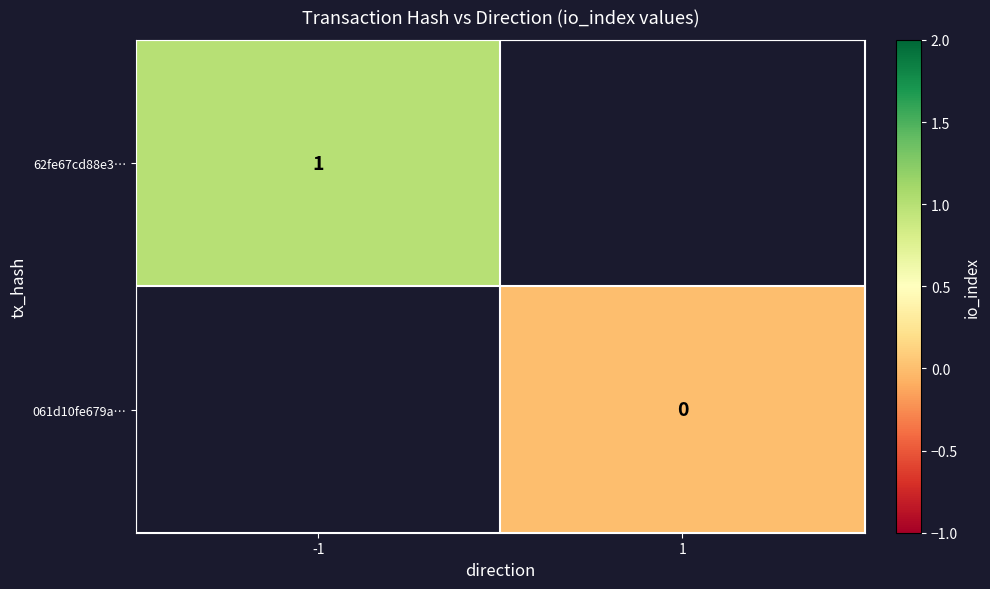

Is it true that 62fe67cd88e3… equals 1 at -1?

True